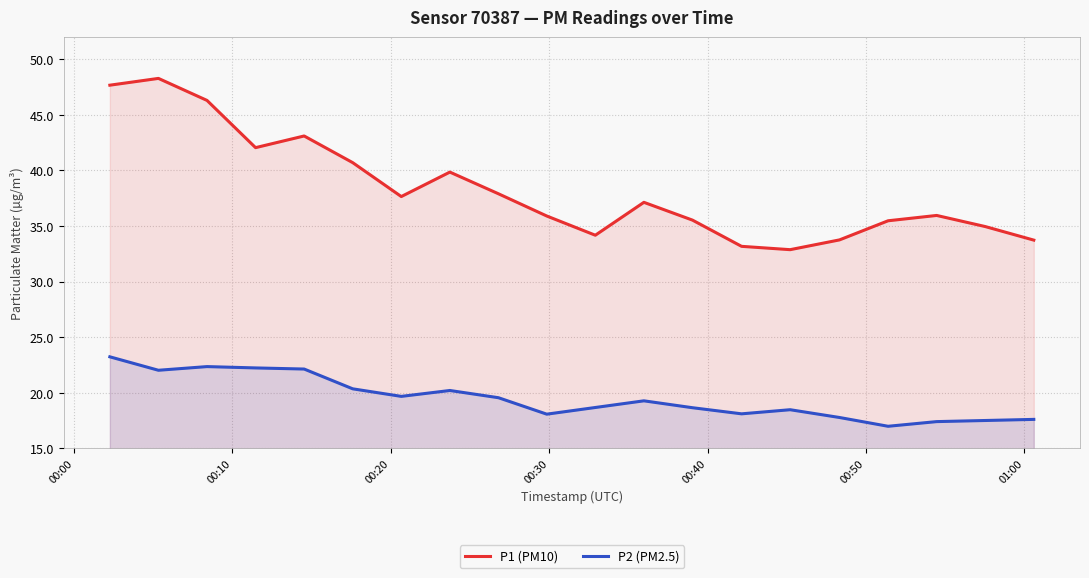

True or false: P2 (PM2.5) and P1 (PM10) cross at least once.

False